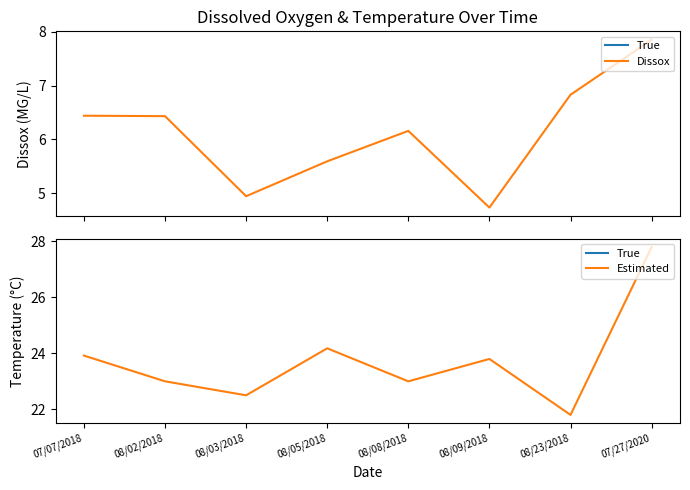

List the series in order of their peak value, lowest first.

Dissox, True, Estimated